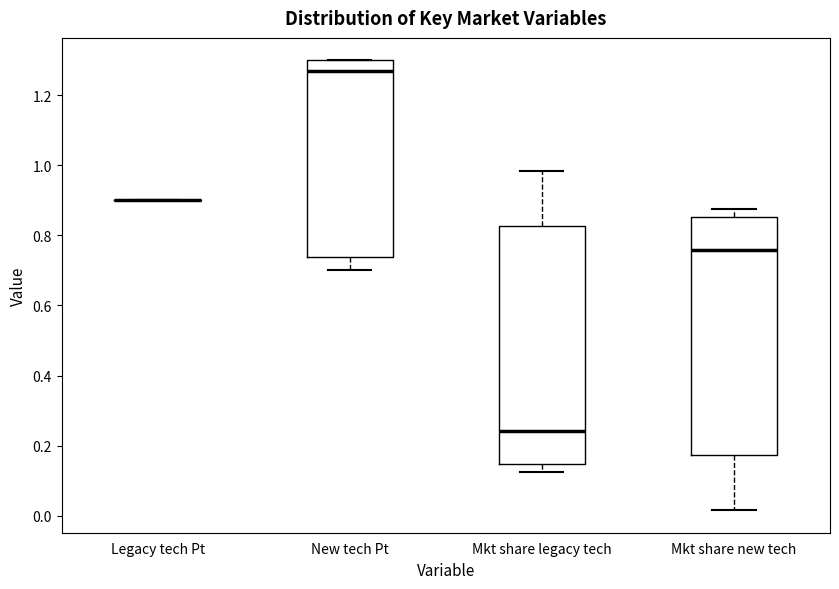

Where does the lower whisker of the box for Mkt share new tech end on the y-axis? The values are not printed on the chart, so give them approximately, as read against the axis.

0.02